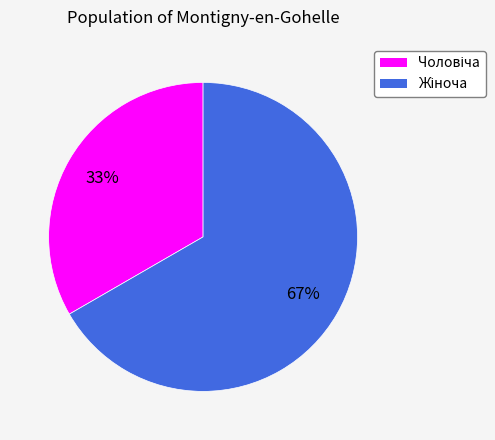

Does any single category account for the majority?

Yes